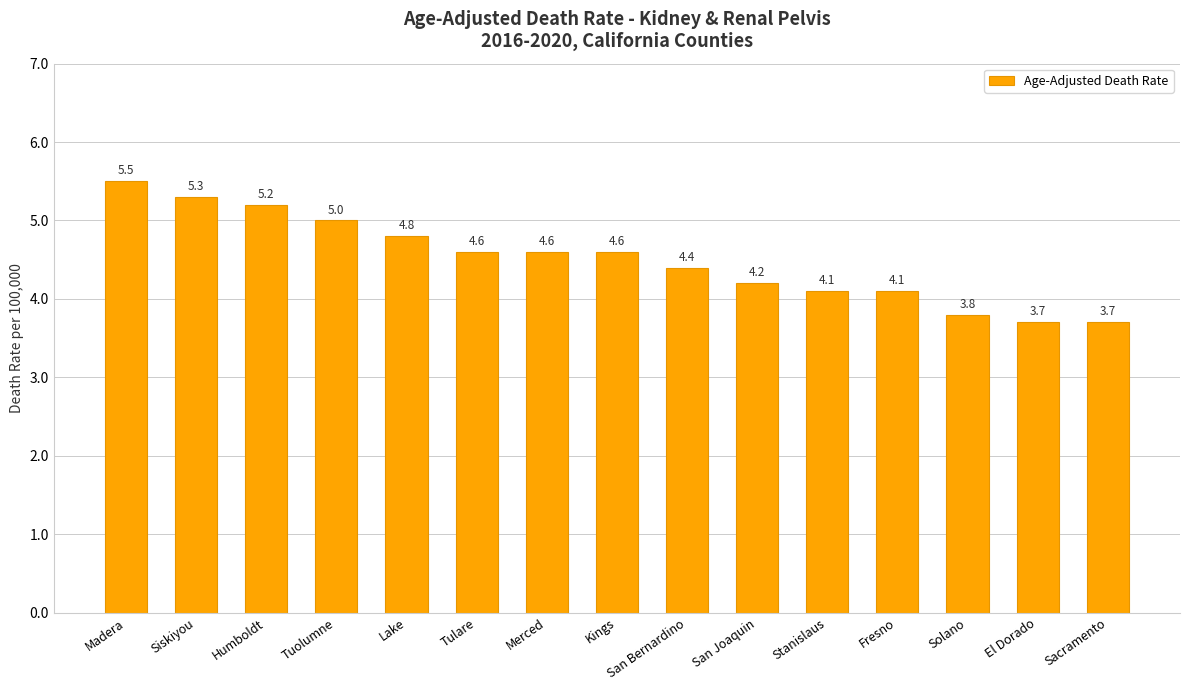

Does the chart contain stacked bars?

No